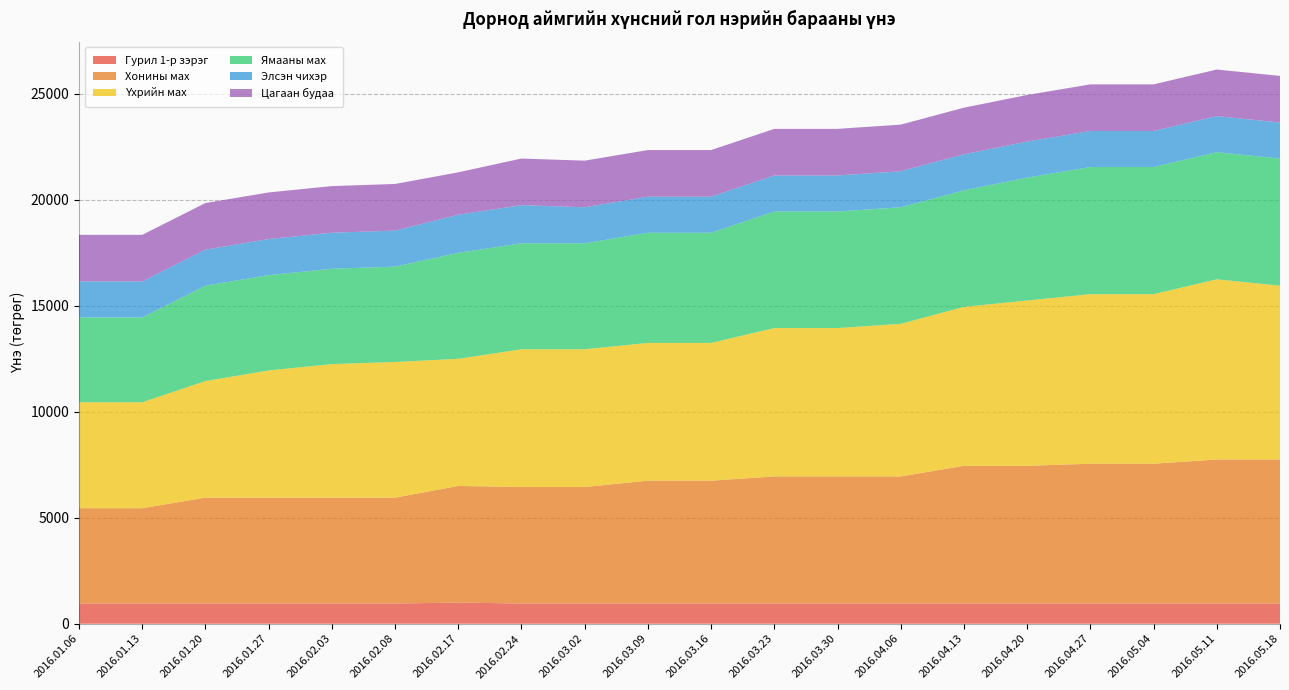

Reading right to left, what are all the values shown in this chart?

Гурил 1-р зэрэг: 950	950	950	950	950	950	950	950	950	950	950	950	950	1000	950	950	950	950	950	950
Хонины мах: 6800	6800	6600	6600	6500	6500	6000	6000	6000	5800	5800	5500	5500	5500	5000	5000	5000	5000	4500	4500
Үхрийн мах: 8200	8500	8000	8000	7800	7500	7200	7000	7000	6500	6500	6500	6500	6000	6400	6300	6000	5500	5000	5000
Ямааны мах: 6000	6000	6000	6000	5800	5500	5500	5500	5500	5200	5200	5000	5000	5000	4500	4500	4500	4500	4000	4000
Элсэн чихэр: 1700	1700	1700	1700	1700	1700	1700	1700	1700	1700	1700	1700	1800	1800	1700	1700	1700	1700	1700	1700
Цагаан будаа: 2200	2200	2200	2200	2200	2200	2200	2200	2200	2200	2200	2200	2200	2000	2200	2200	2200	2200	2200	2200